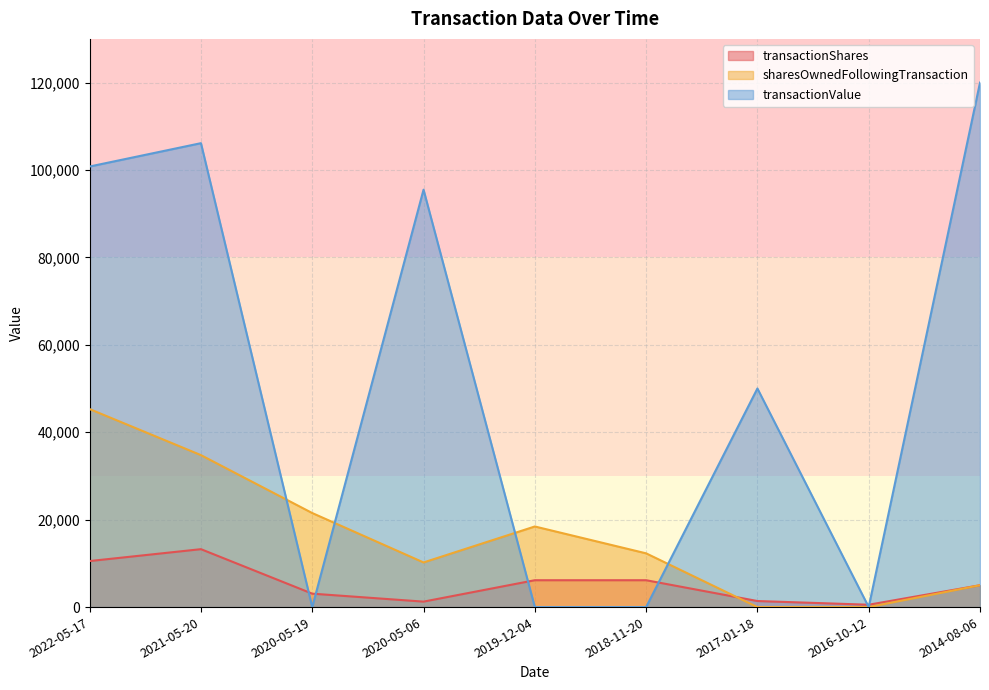

At which label does transactionShares first exceed 5000?

2022-05-17